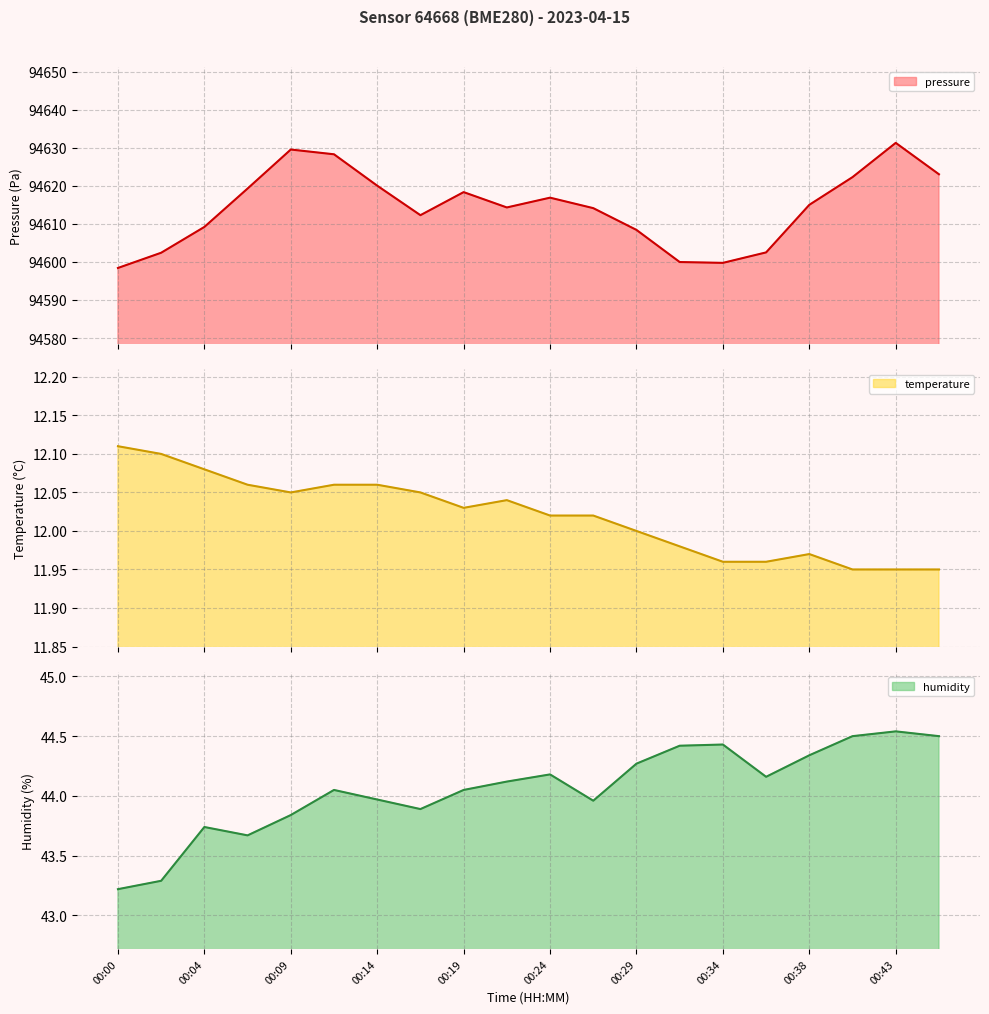

What is the difference between the temperature values at 00:26 and 00:46?

0.1